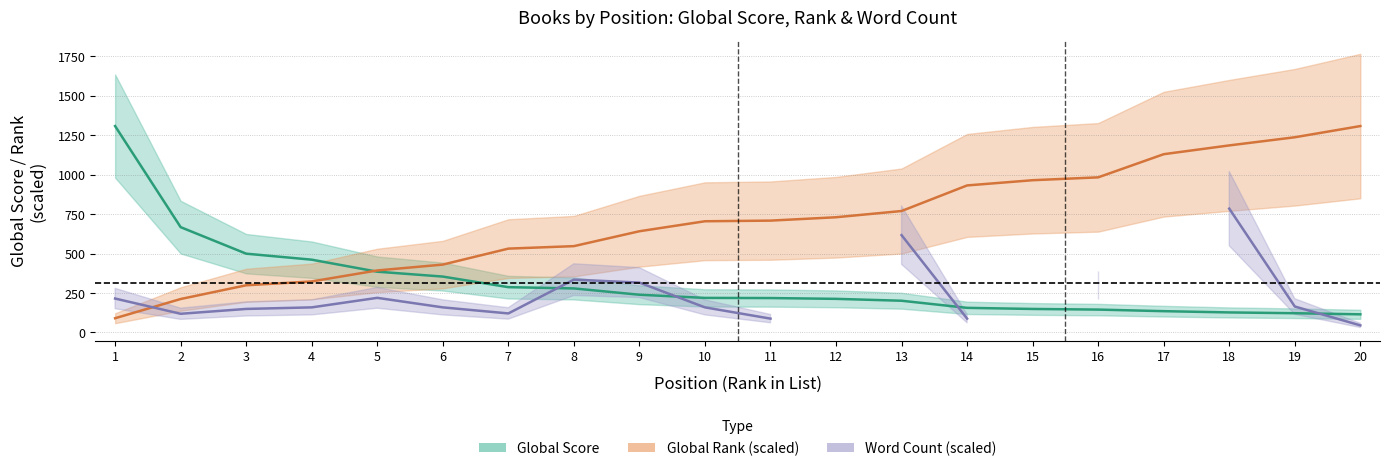

Rank the series at 14 from highest to lowest value.

Global Rank (scaled), Global Score, Word Count (scaled)